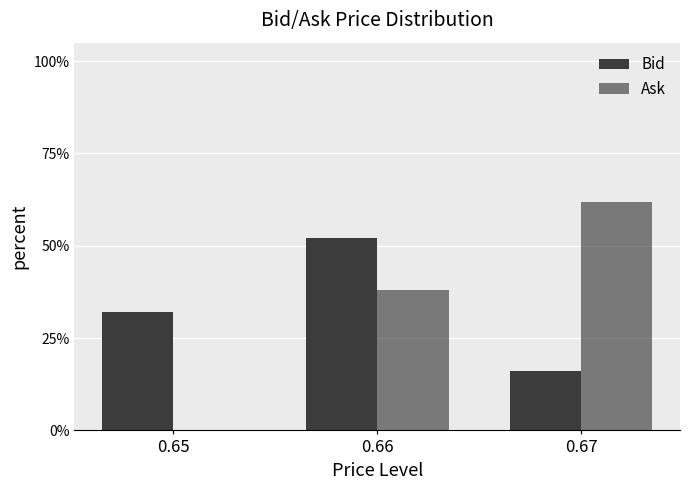

List the series in order of their peak value, lowest first.

Bid, Ask